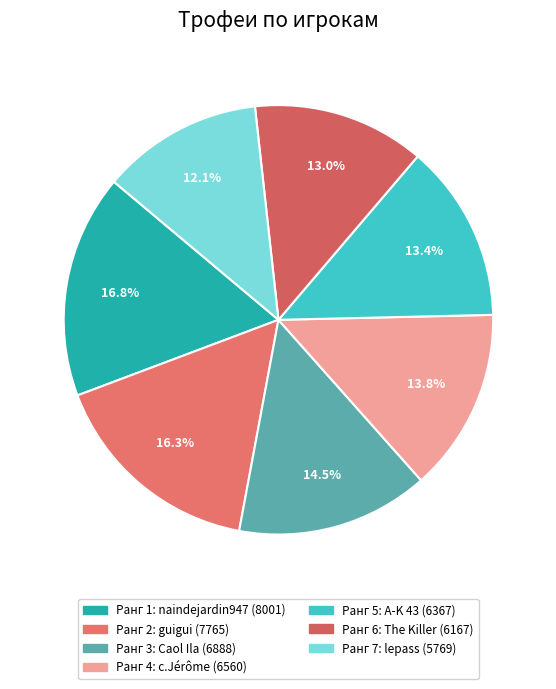

Count the number of slices in the pie.

7